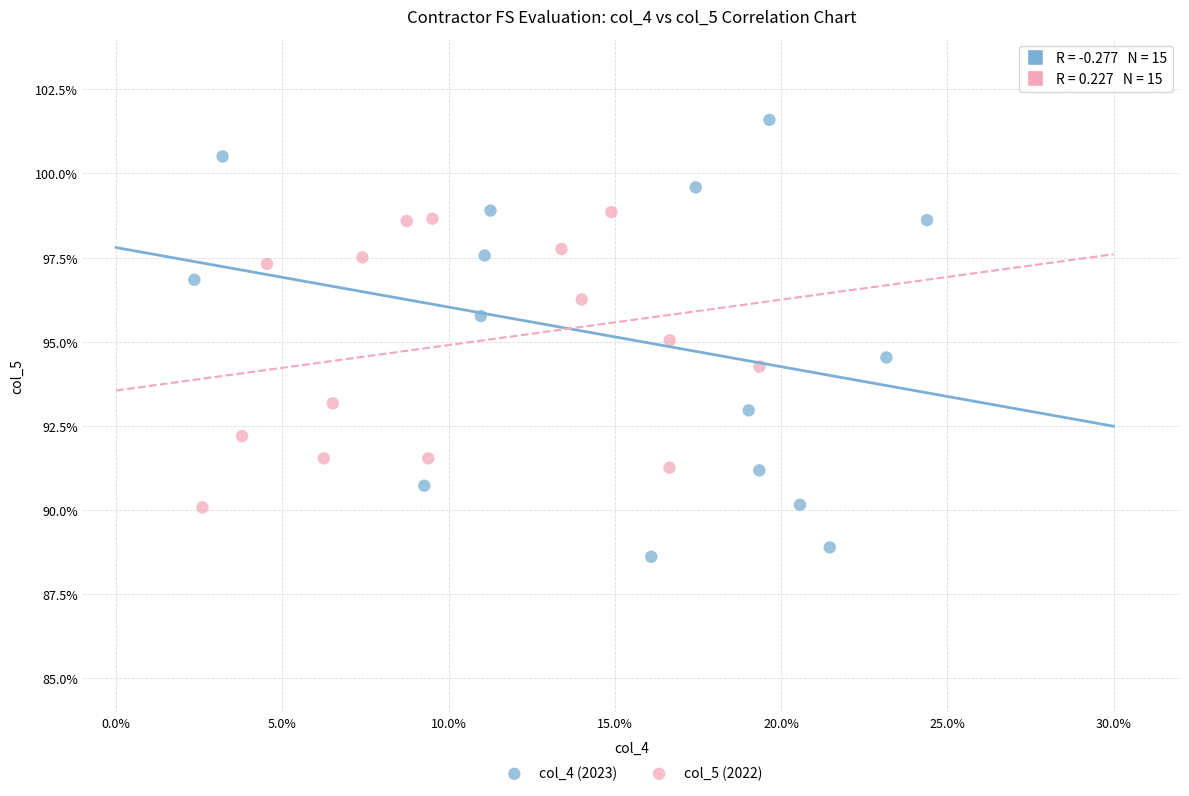

Which series contains the lowest Y value?

col_4 (2023)